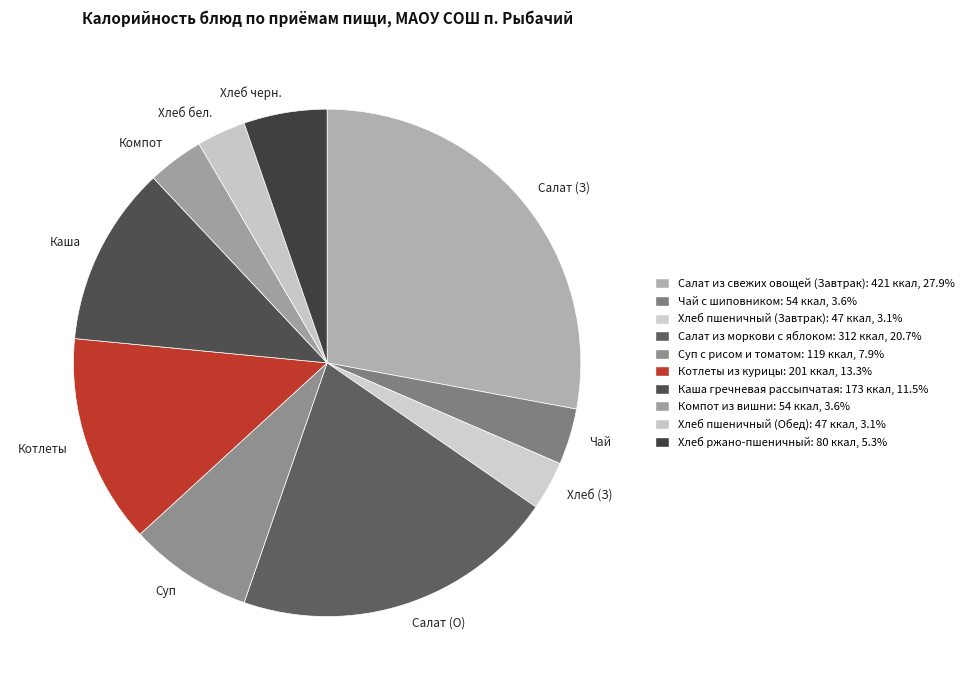

How many slices are in this pie chart?

10